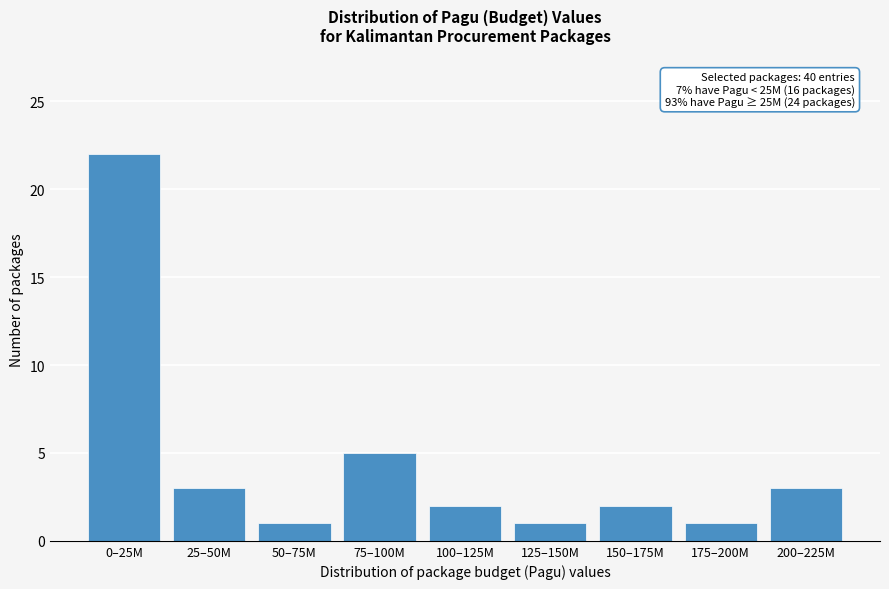

Reading right to left, extract all data points from this chart.

3	1	2	1	2	5	1	3	22